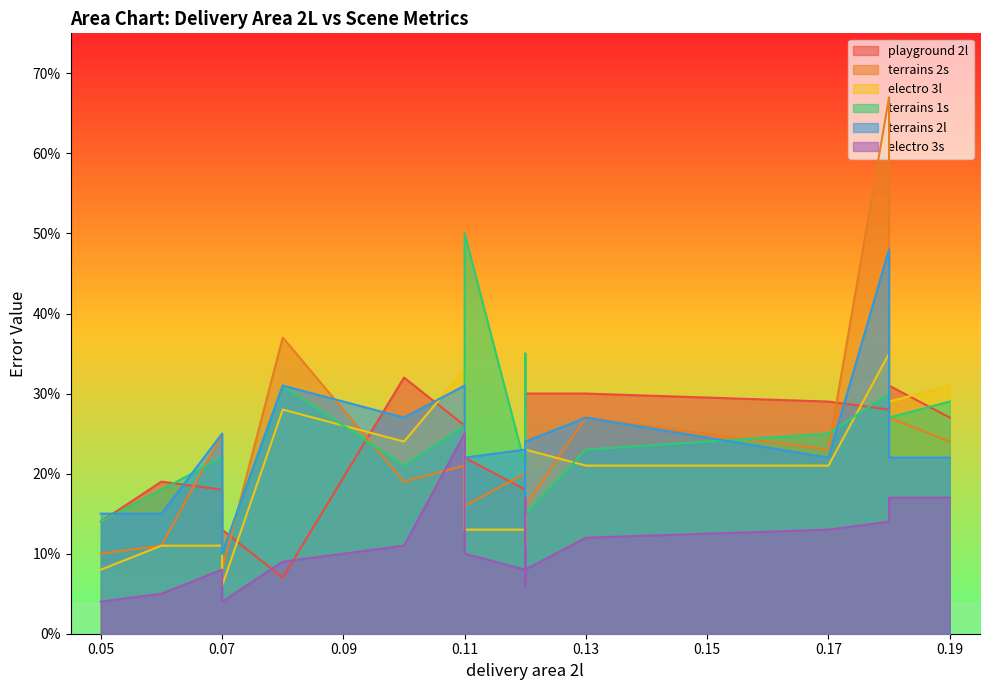

What is the label of the 1st point from the left?

0.05